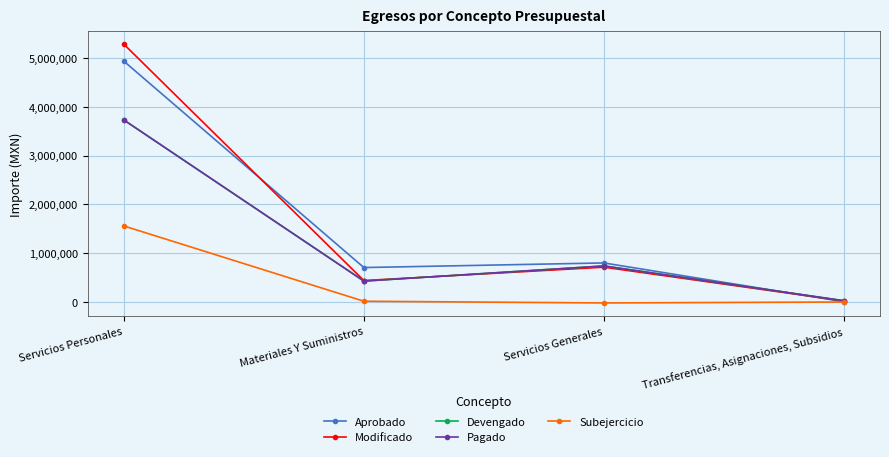

Which series has the widest spread of values?

Modificado